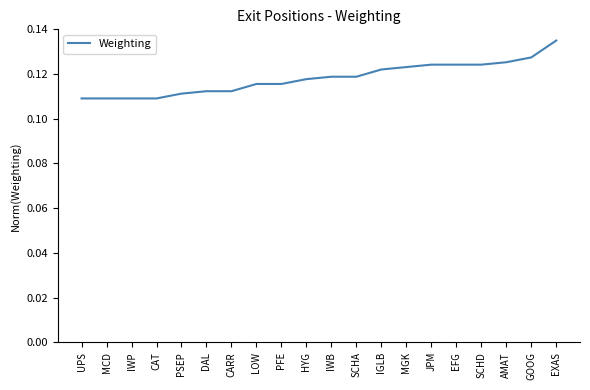

Count the number of data series in this chart.

1